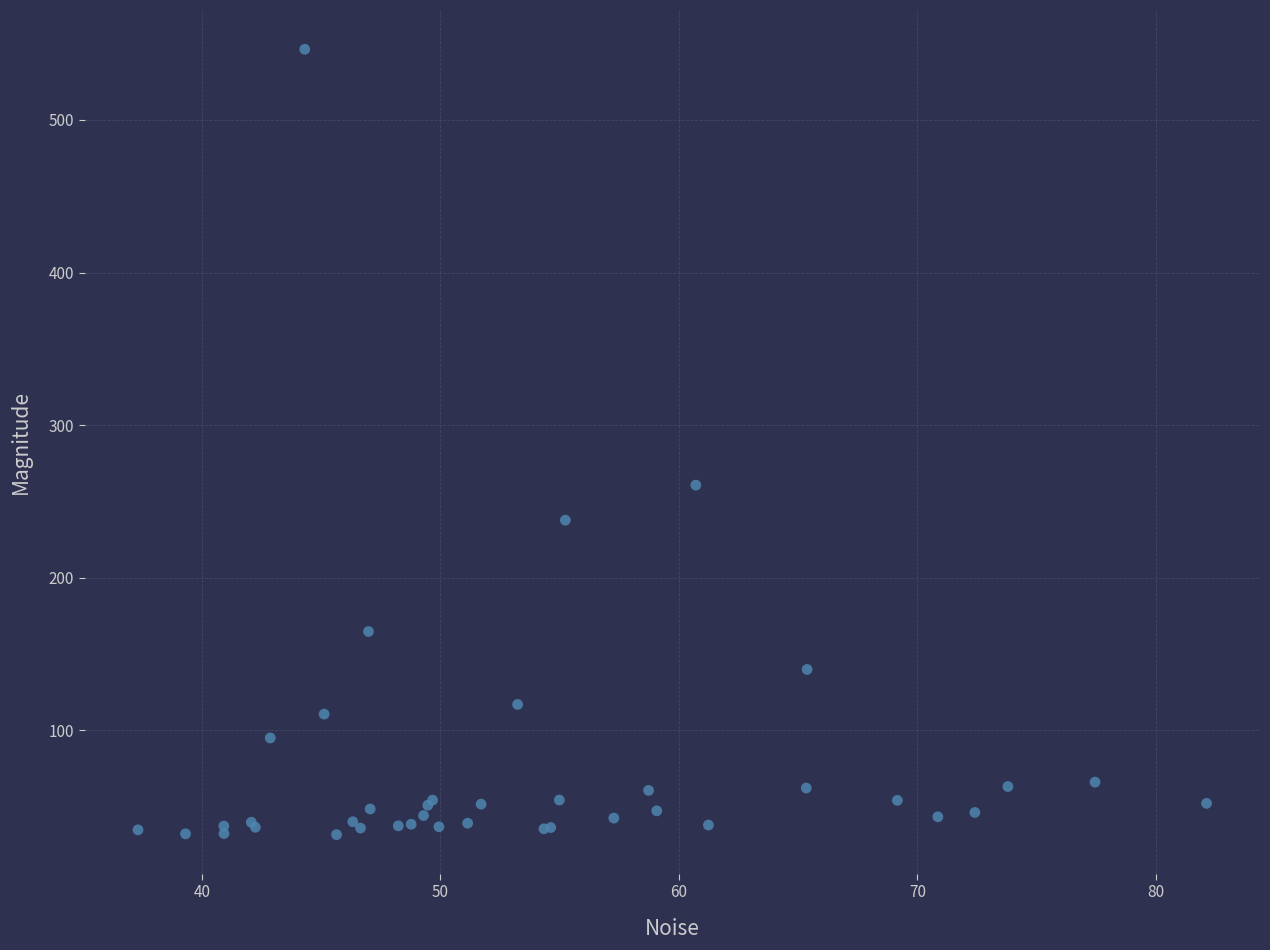

What Y value in the scatter plot is closest to 289?

260.7